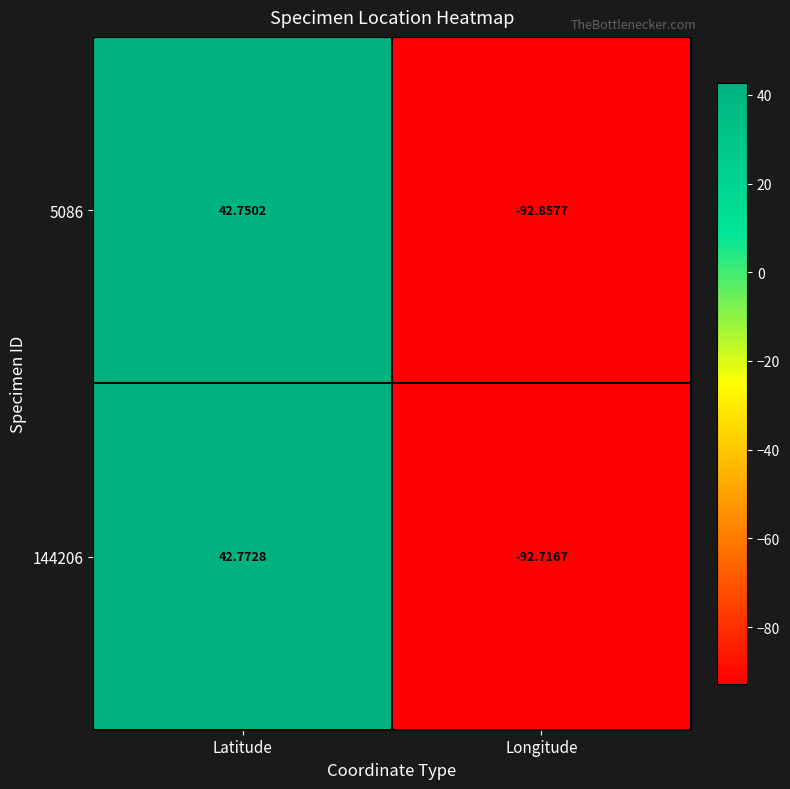

Rank the series at Longitude from lowest to highest value.

5086, 144206